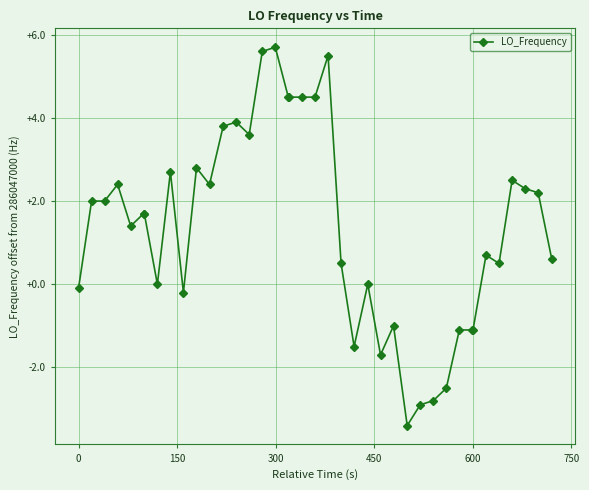

Count the number of data series in this chart.

1